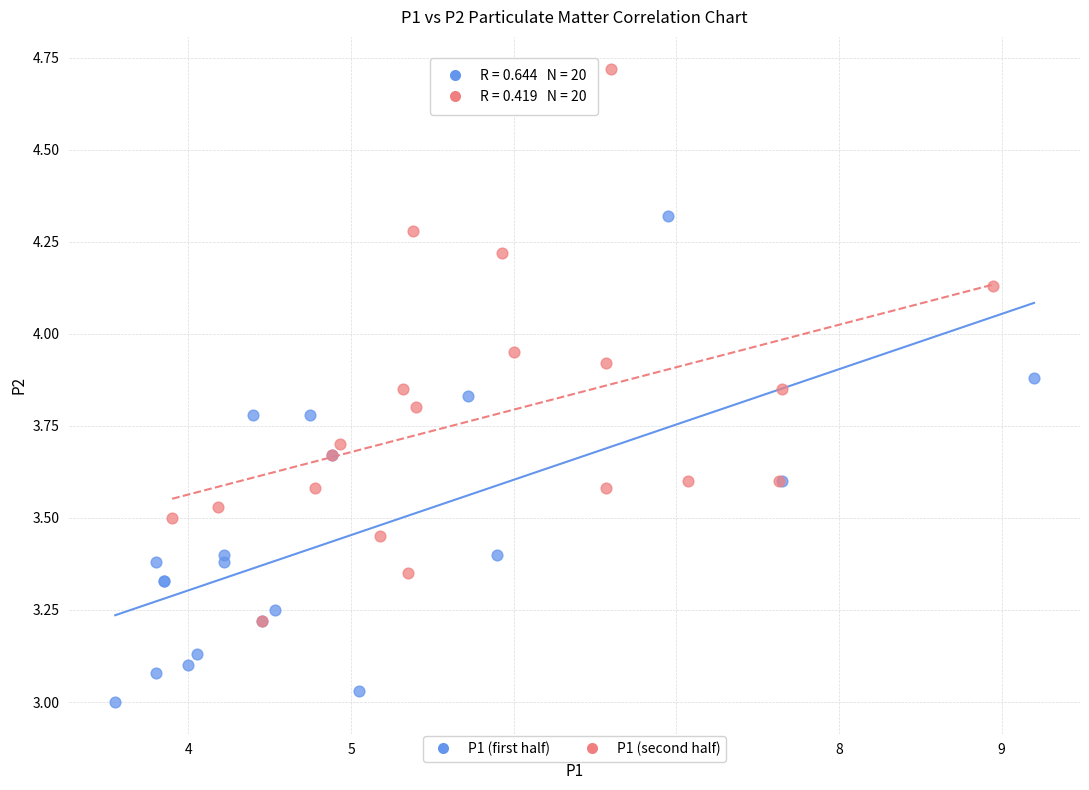

Which series contains the highest Y value?

P1 (second half)